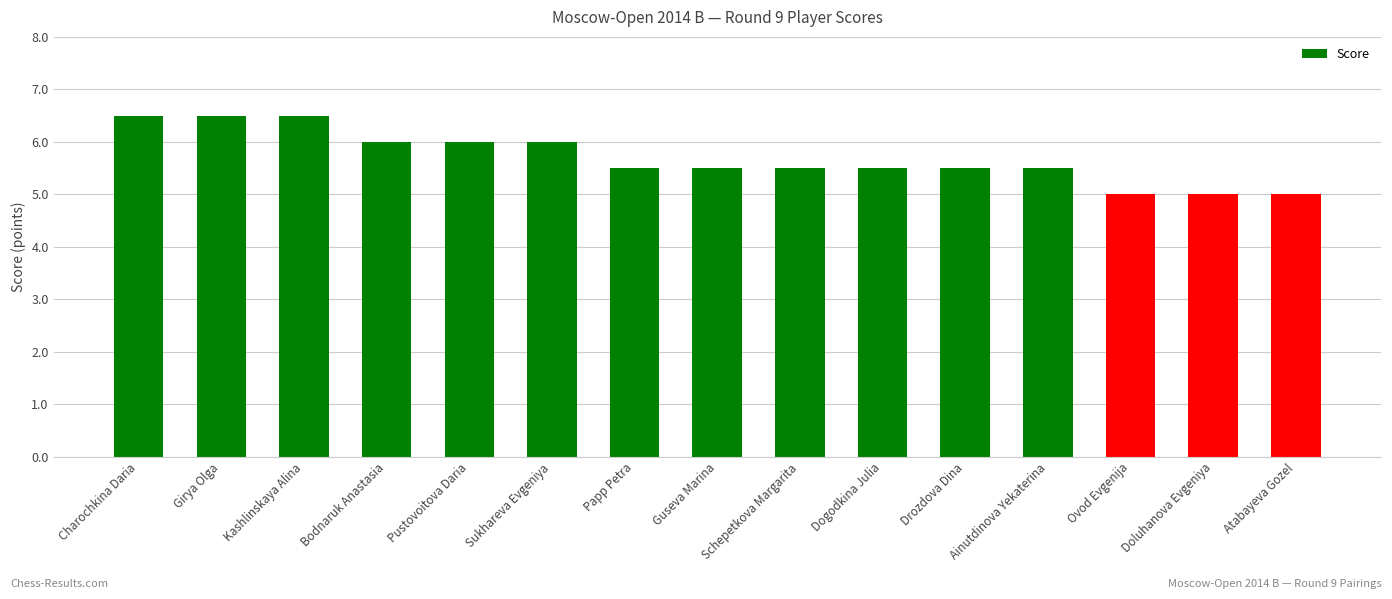

Reading left to right, extract all data points from this chart.

6.5	6.5	6.5	6.0	6.0	6.0	5.5	5.5	5.5	5.5	5.5	5.5	5.0	5.0	5.0